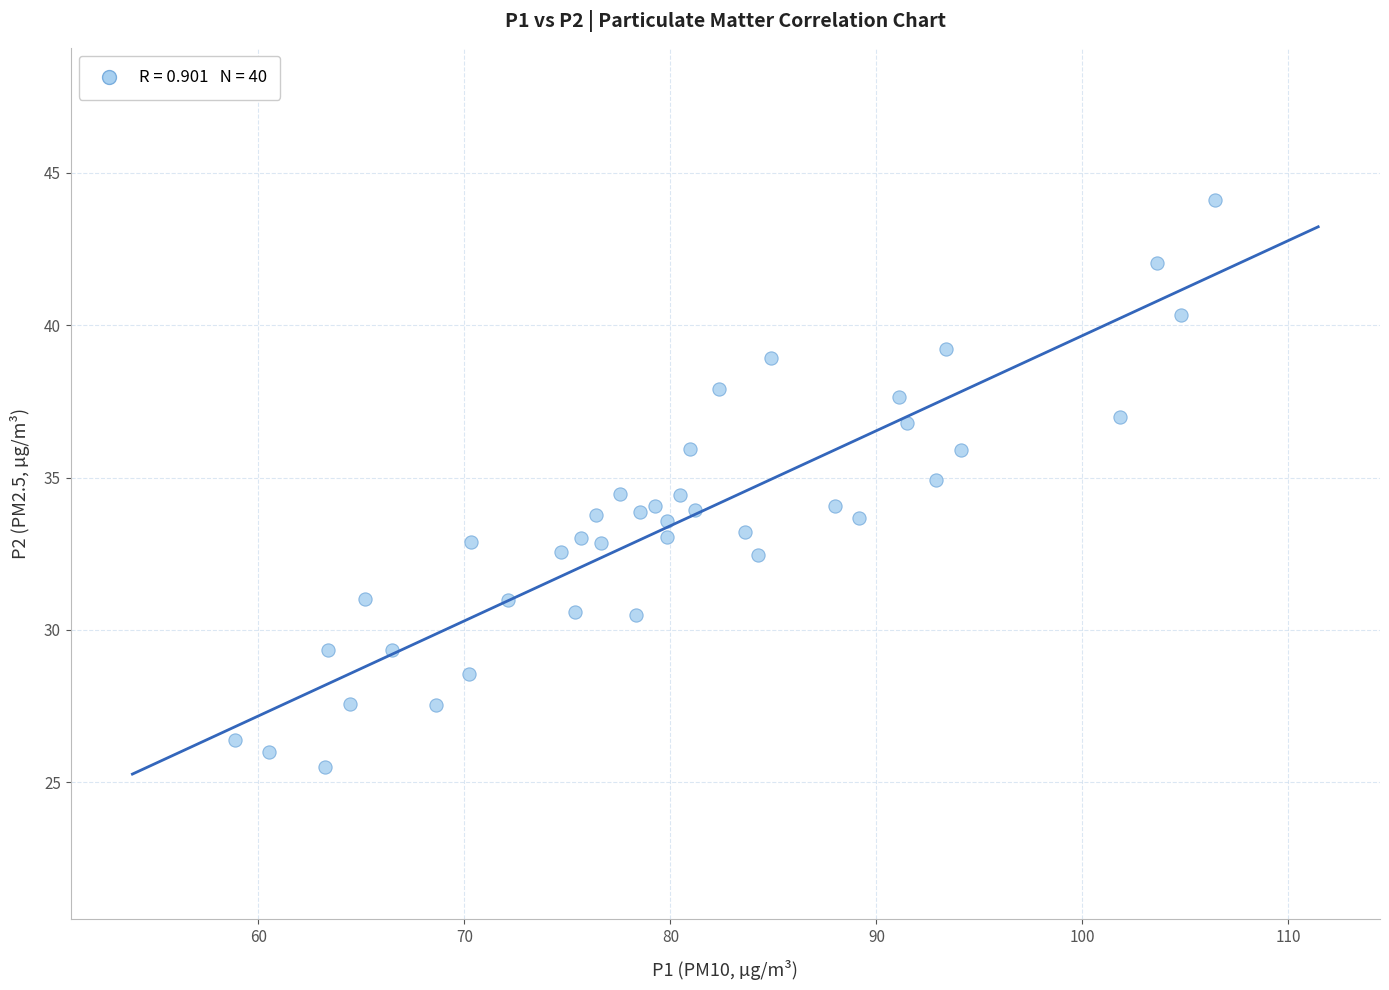

How many data points are displayed?

40